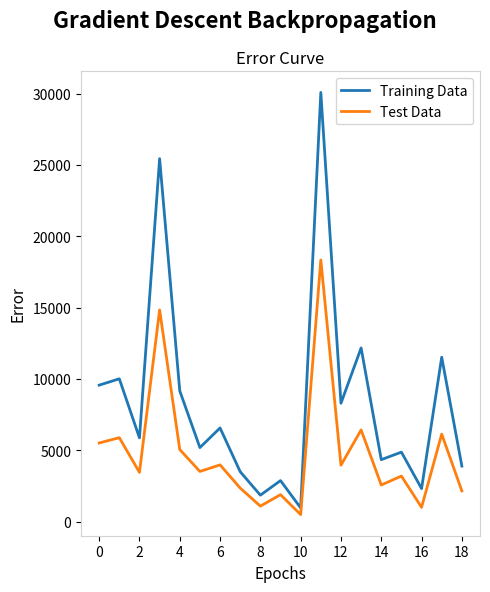

Which series has the largest total across all categories?

Training Data